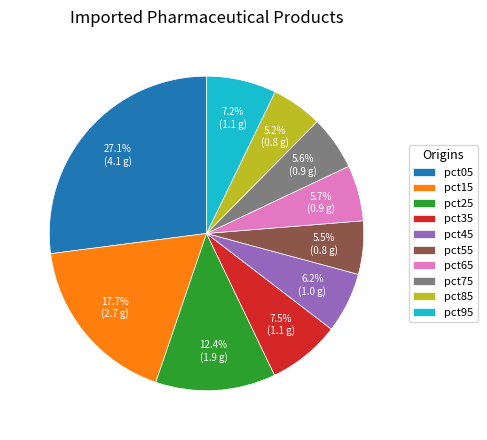

How many slices are in this pie chart?

10